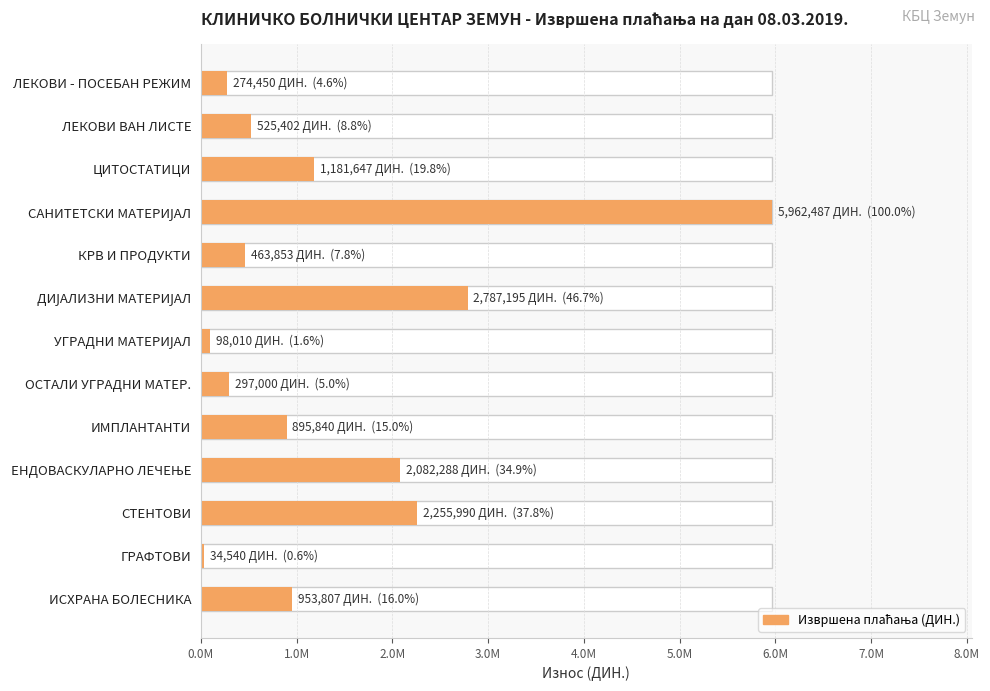

What is the difference between the maximum and minimum values?

5927946.6